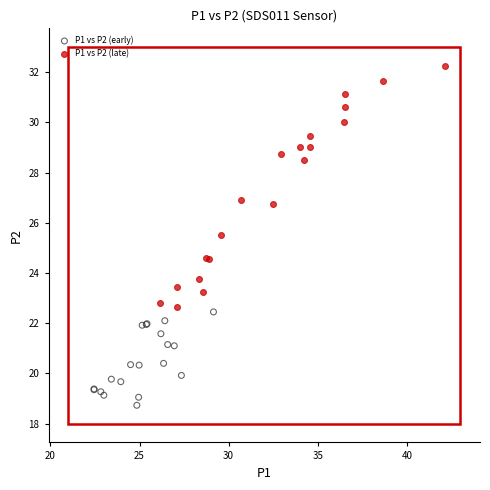

Which series reaches the maximum Y coordinate?

P1 vs P2 (late)